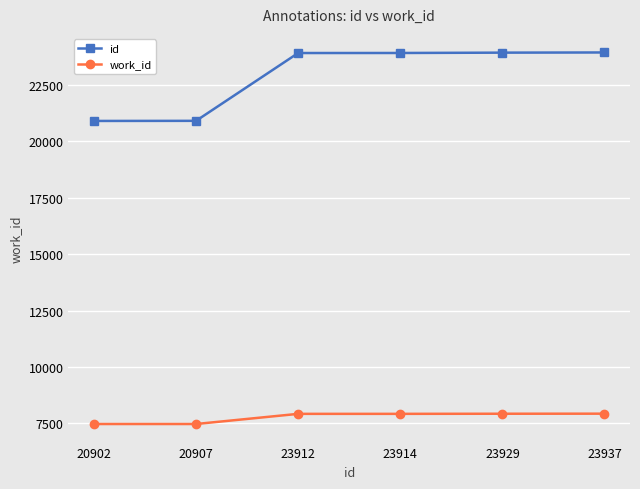

What is the minimum value shown in the chart?

7471